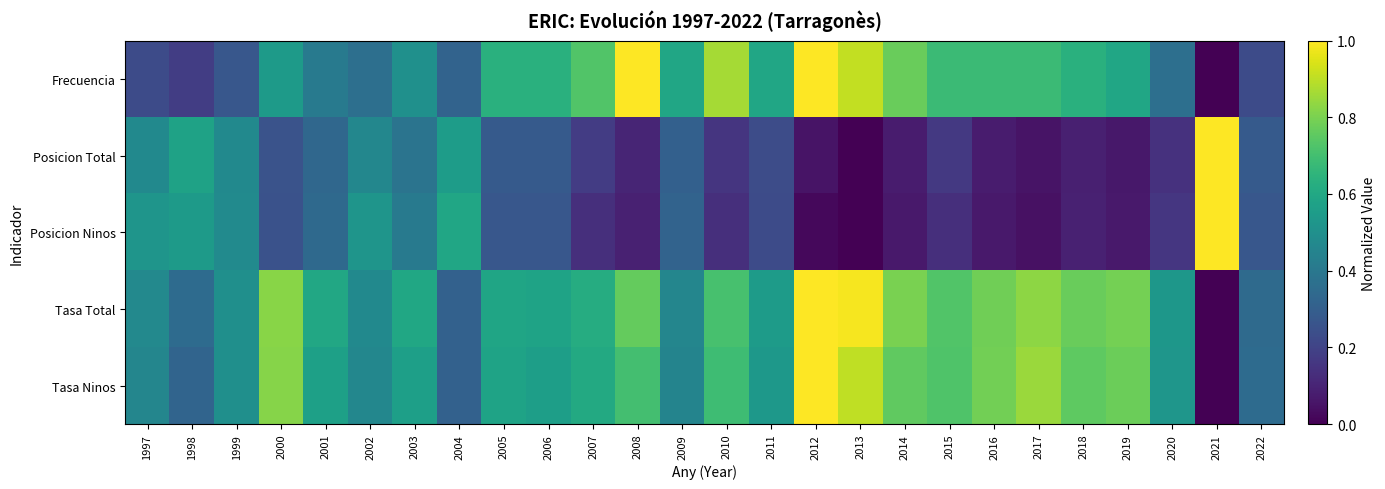

What is the spread (max minus min) of values at 1998?

0.4